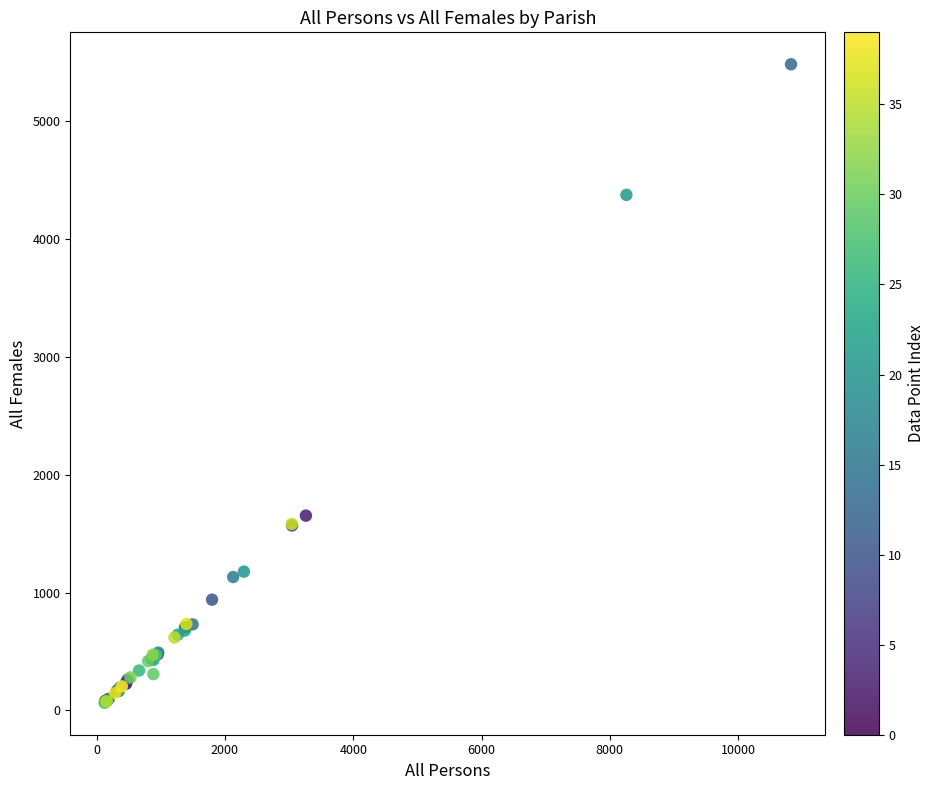

What Y value in the scatter plot is closest to 2773?

1653